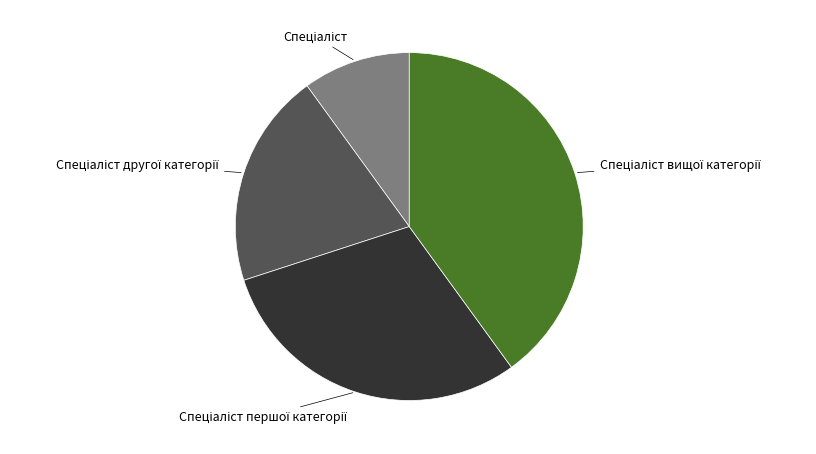

Is there any slice that represents more than half of the pie?

No